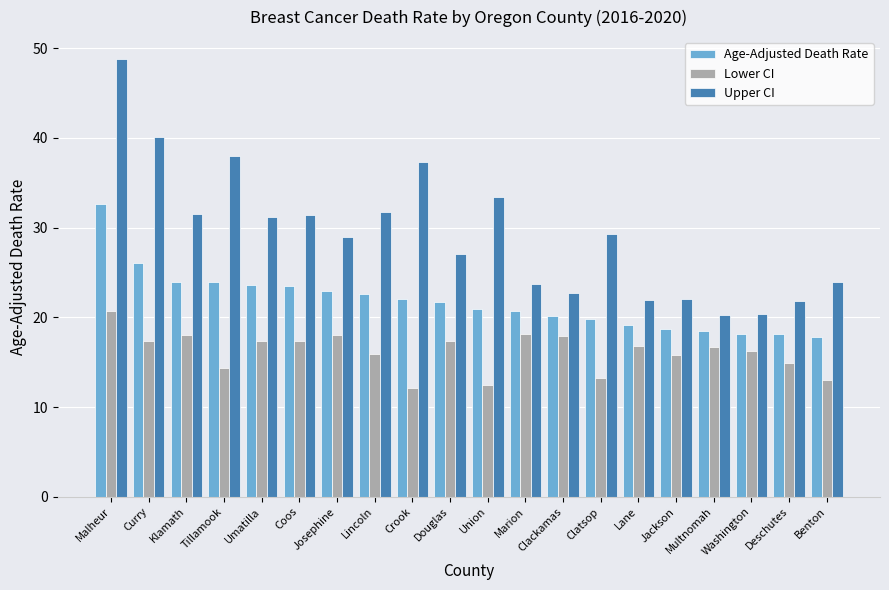

Which series has the largest total across all categories?

Upper CI